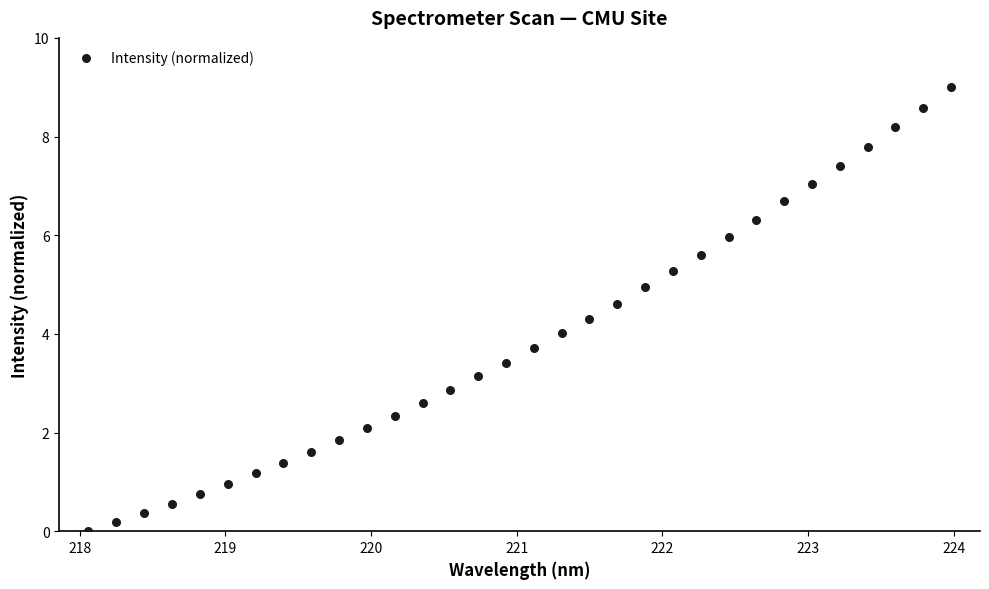

What is the range of Y values (max minus min)?

9.0